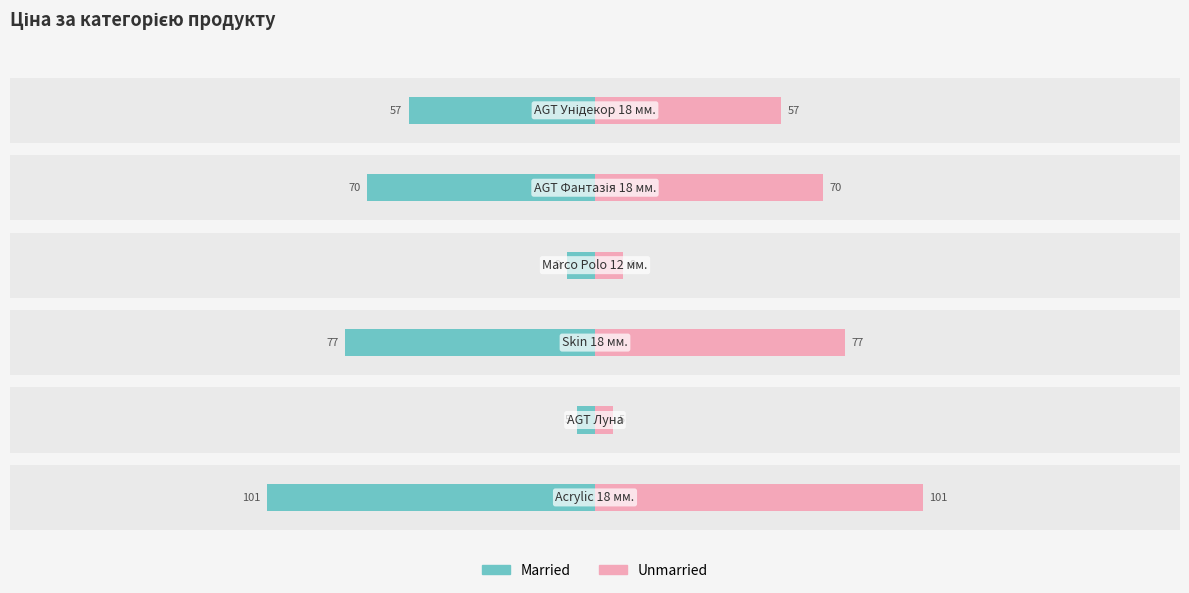

Which series has the largest total across all categories?

Unmarried